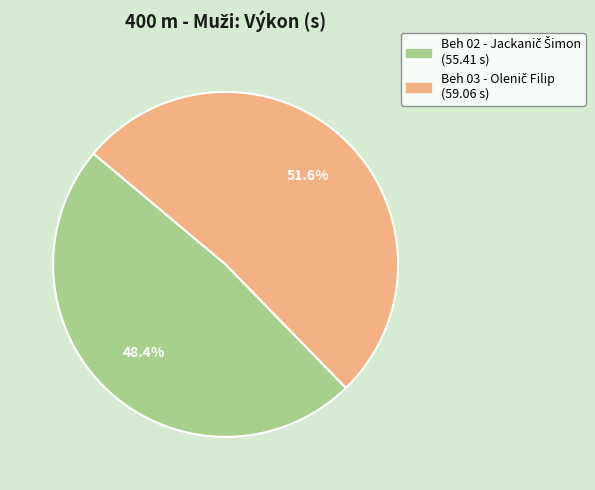

Is there any slice that represents more than half of the pie?

Yes